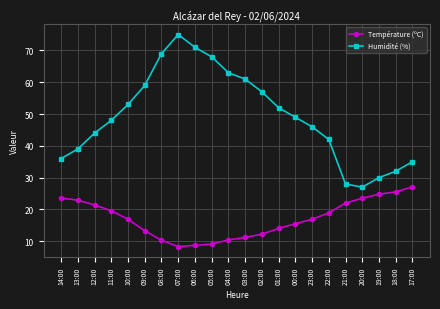

At which label is Humidité (%) closest to 51?

01:00